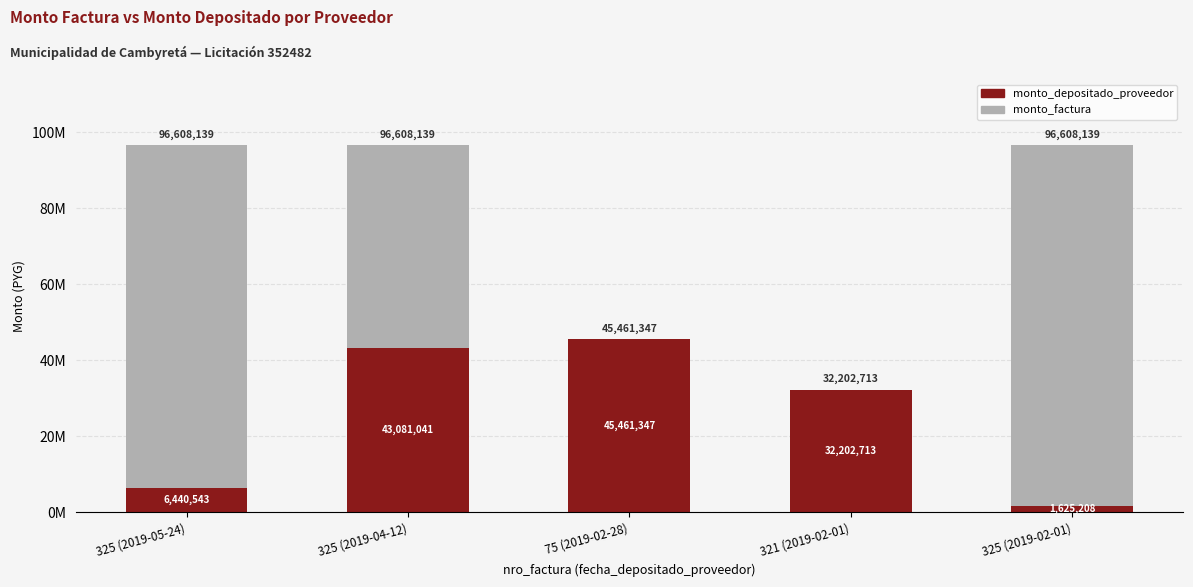

List the series in order of their overall mean, lowest first.

monto_depositado_proveedor, monto_factura